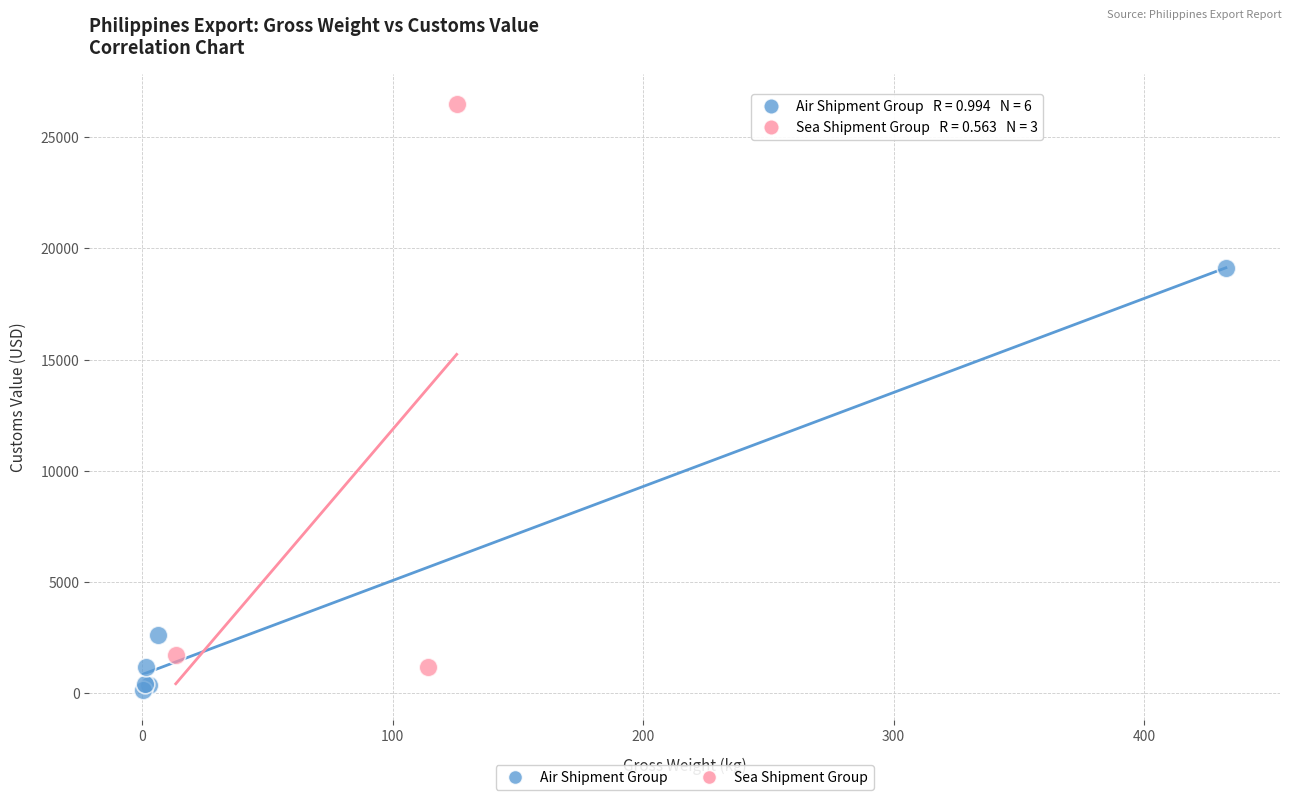

Which series has the largest Y range (max minus min)?

Sea Shipment Group